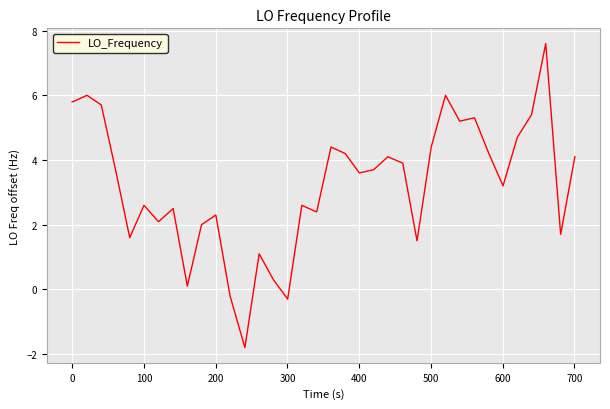

Reading left to right, transcribe all the data shown in this chart.

5.8	5.8	6.0	5.7	3.7	1.6	2.6	2.1	2.1	2.5	0.1	2.0	2.3	-0.2	-1.8	1.1	0.3	-0.3	2.6	2.4	2.4	4.4	4.2	3.6	3.7	4.1	3.9	1.5	4.4	6.0	5.2	5.3	5.3	4.2	3.2	4.7	5.4	7.6	1.7	4.1